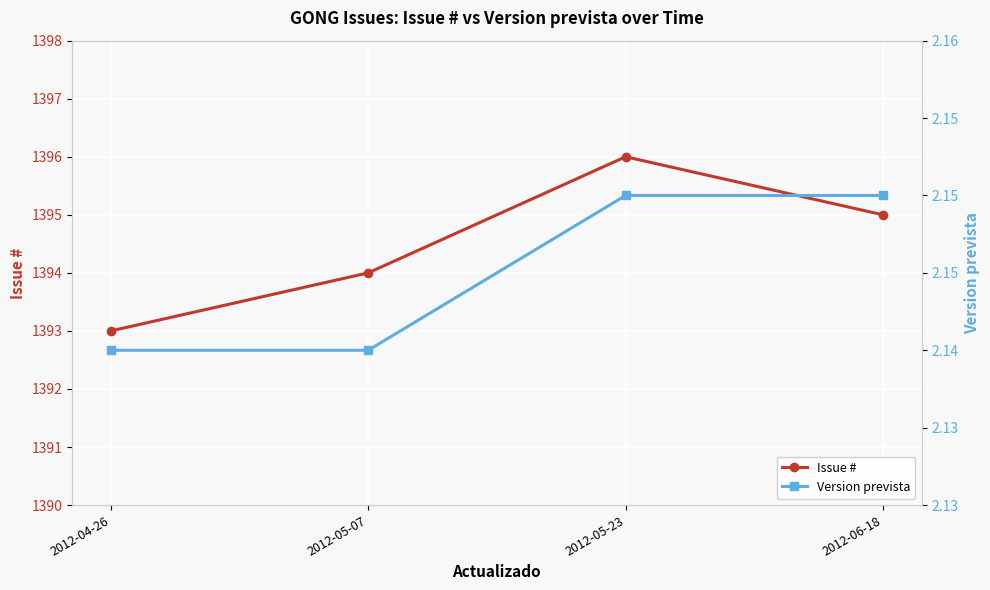

Between 2012-04-26 and 2012-05-23, which series saw the biggest shift?

Issue #